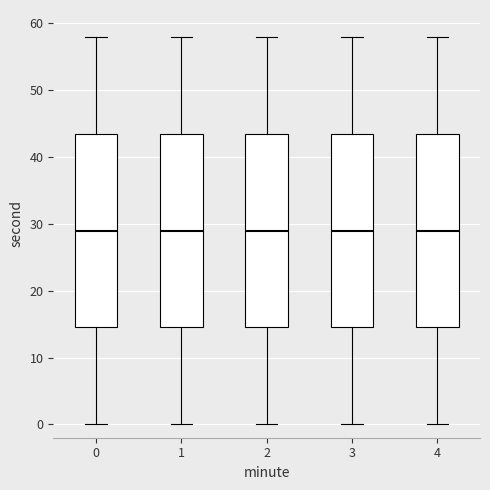

Reading left to right, transcribe this box plot: for each box, give where its median line is, the range the box spans, and where its two whiskers end, as read against the y-axis. The values are not printed on the chart, so give them approximately, as read against the axis.

0: median 29, box 15 to 44, whiskers 0 to 58
1: median 29, box 15 to 44, whiskers 0 to 58
2: median 29, box 15 to 44, whiskers 0 to 58
3: median 29, box 15 to 44, whiskers 0 to 58
4: median 29, box 15 to 44, whiskers 0 to 58